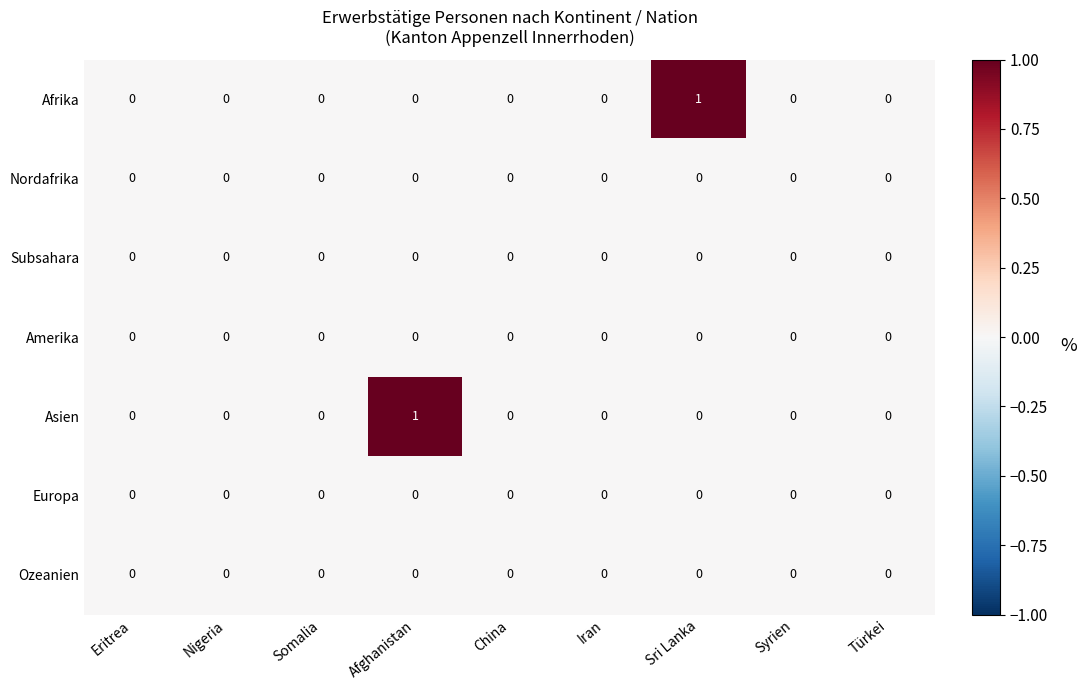

How many Asien values are between 0 and 1?

9